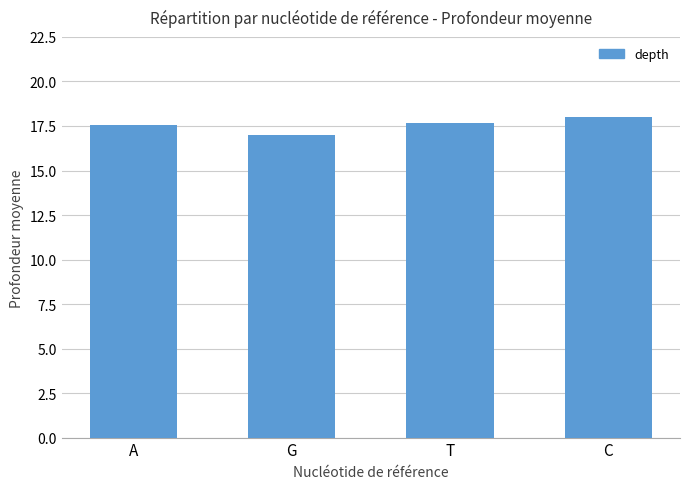

What is the difference between the maximum and minimum values?

1.0